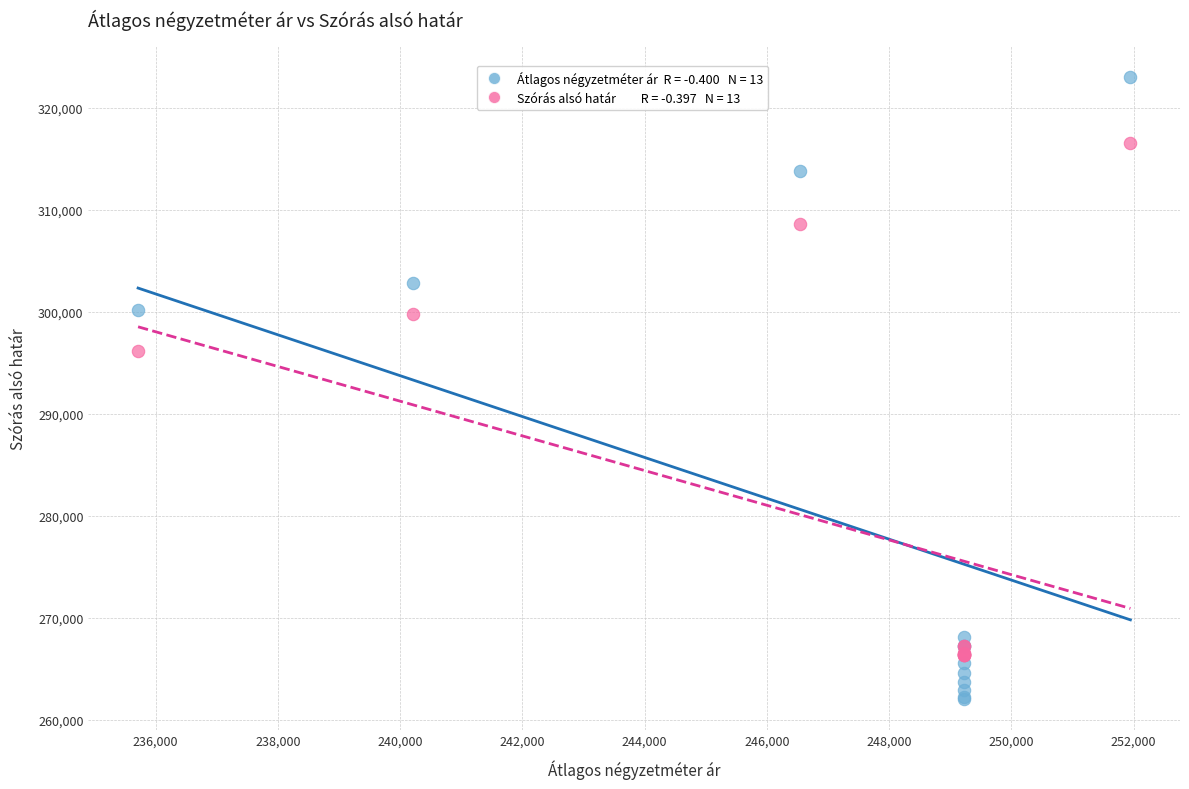

Across all series, what Y value is closest to 292532?

296151.9